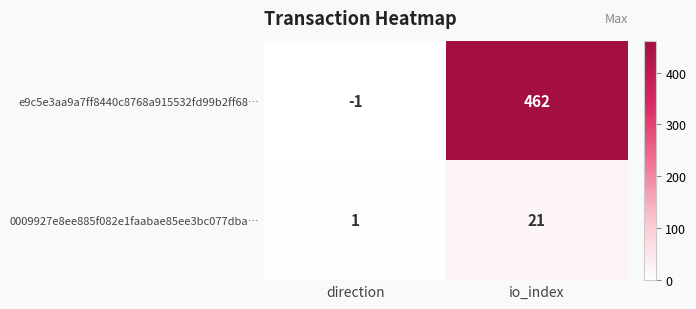

At which category is the sum across all series the highest?

io_index